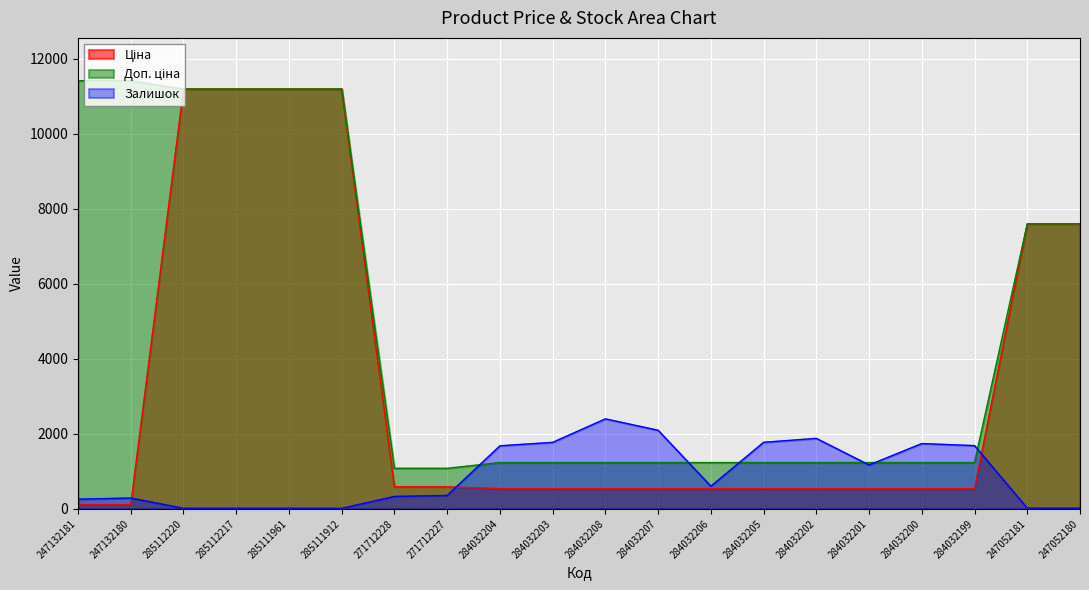

What is the highest value of the Залишок series?

2400.0